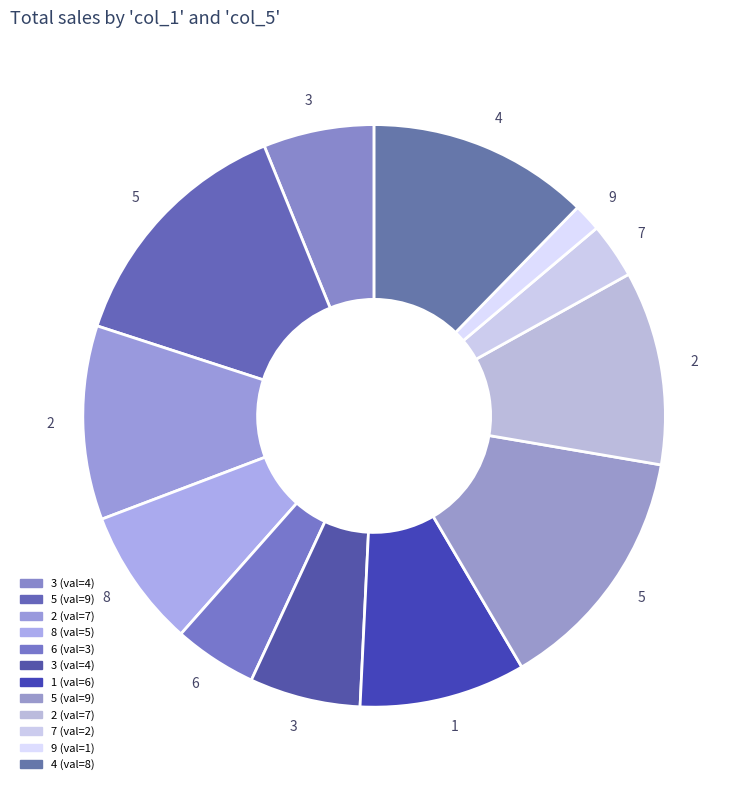

How many slices are in this pie chart?

12